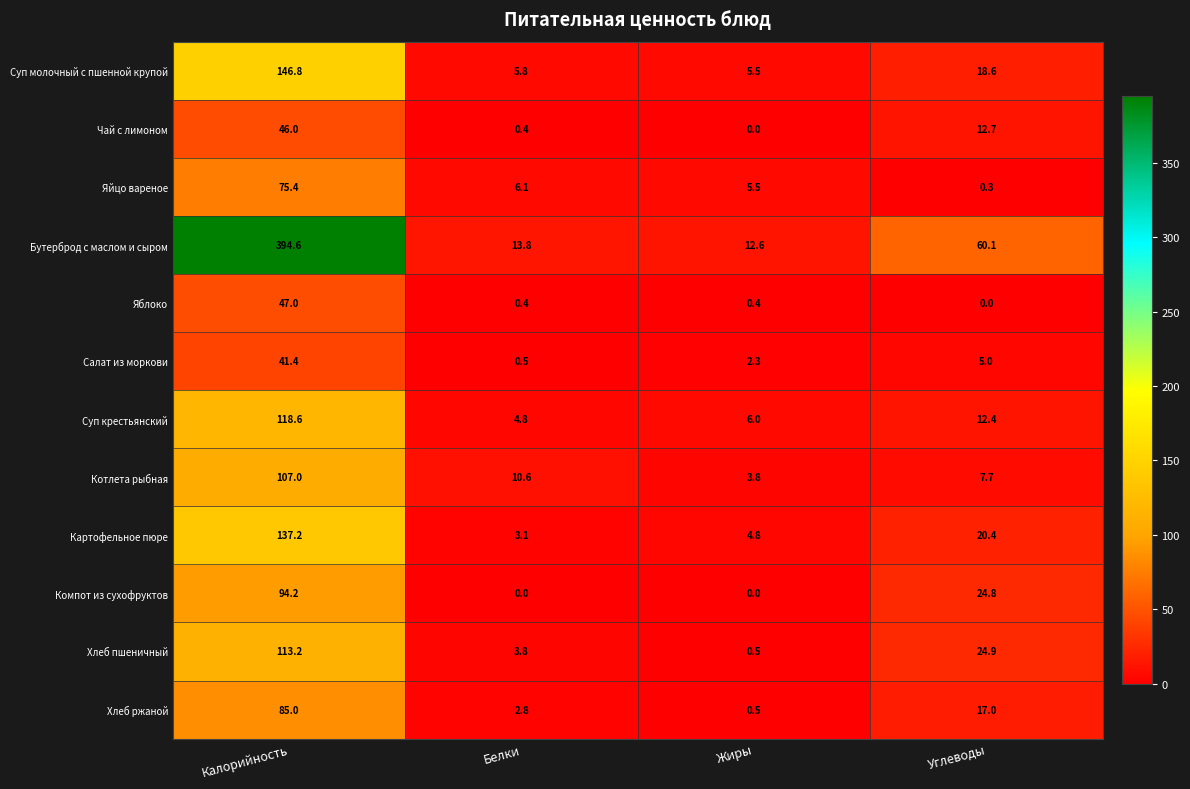

The value of Чай с лимоном at Жиры is 0.0. True or false?

True